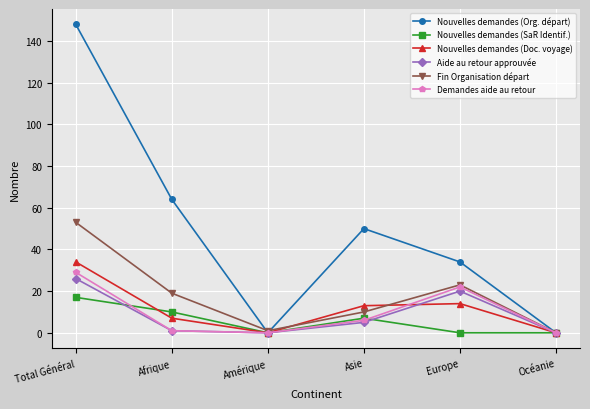

At which category does the chart reach its peak across all series?

Total Général